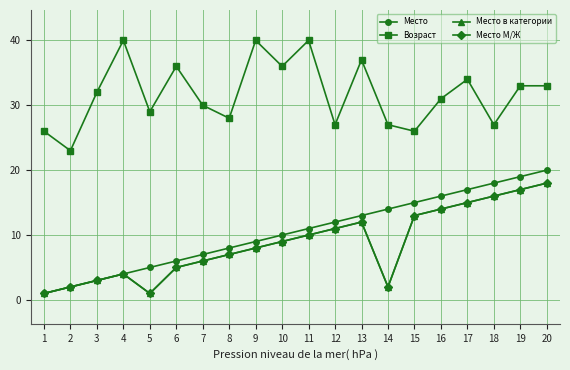

Is it true that Возраст equals 10 at 20?

False